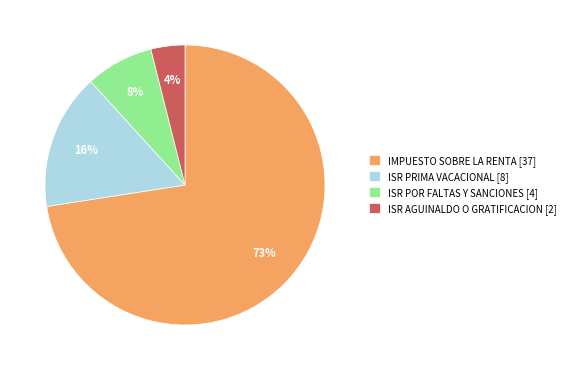

Which category accounts for the majority?

IMPUESTO SOBRE LA RENTA [37]